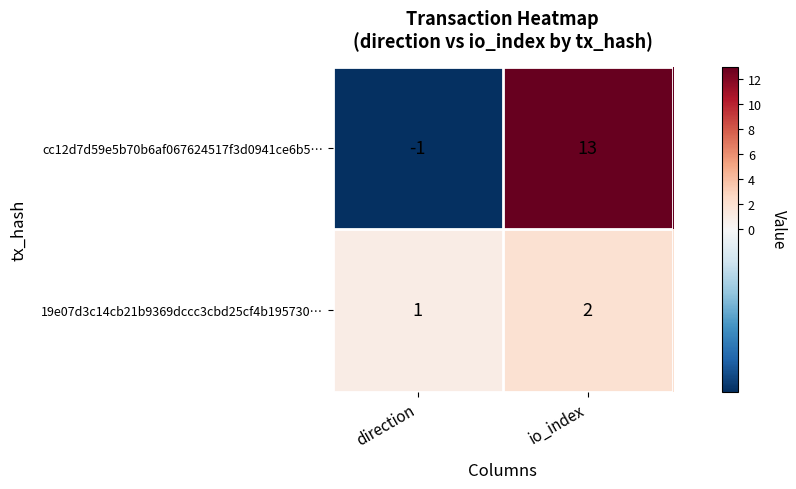

What is the sum of the cc12d7d59e5b70b6af067624517f3d0941ce6b5… values at direction and io_index?

12